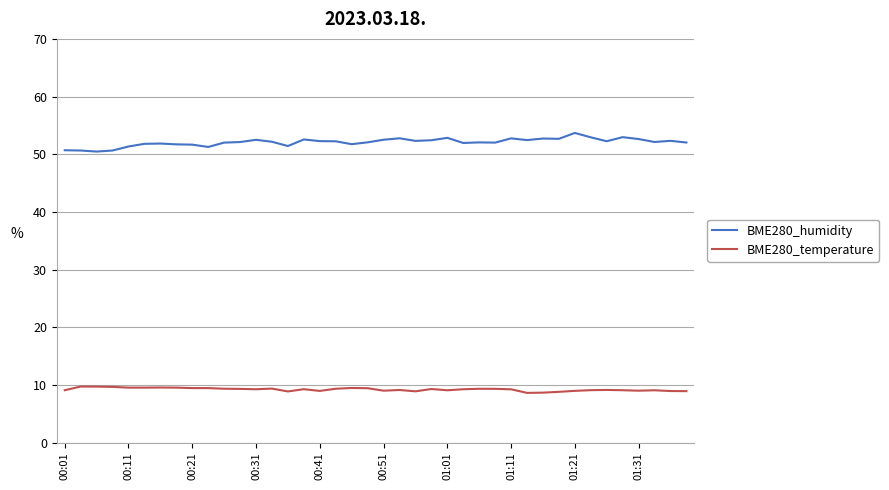

List the series in order of their overall mean, lowest first.

BME280_temperature, BME280_humidity